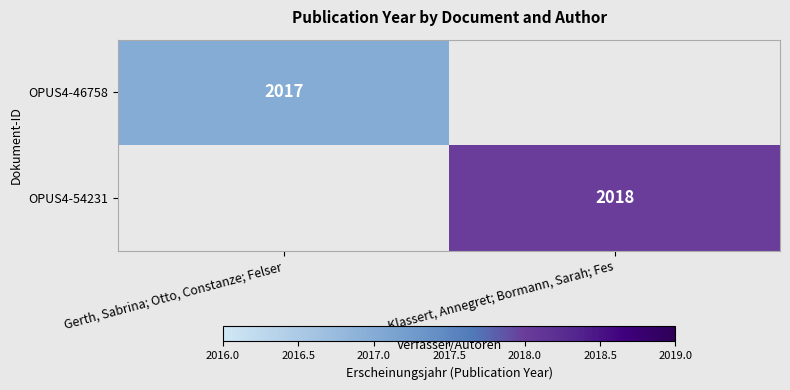

The value of OPUS4-54231 at Klassert, Annegret; Bormann, Sarah; Fes is 2018. True or false?

True